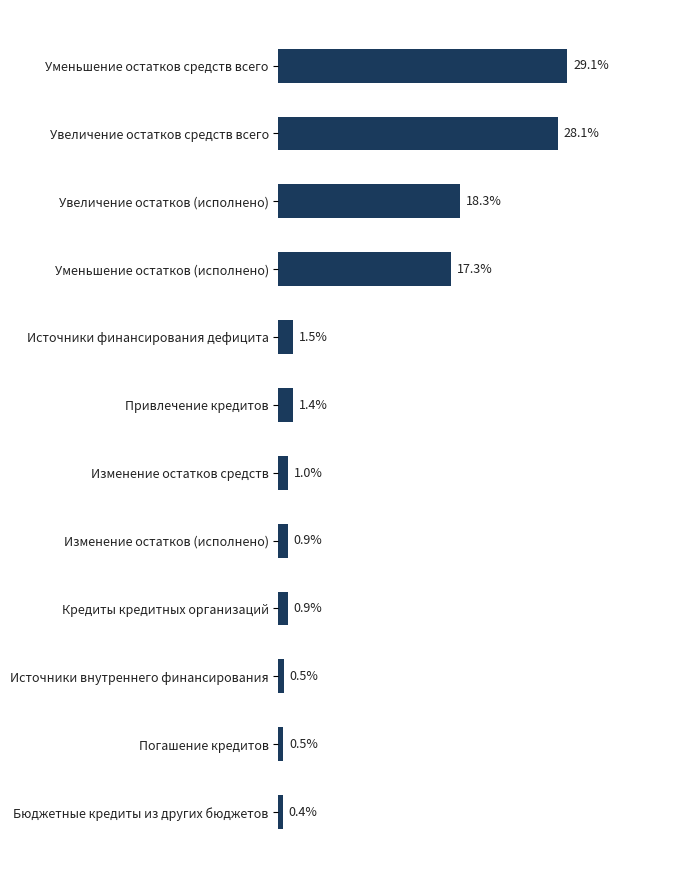

Where is the data nearest to the value 14?

Уменьшение остатков (исполнено)